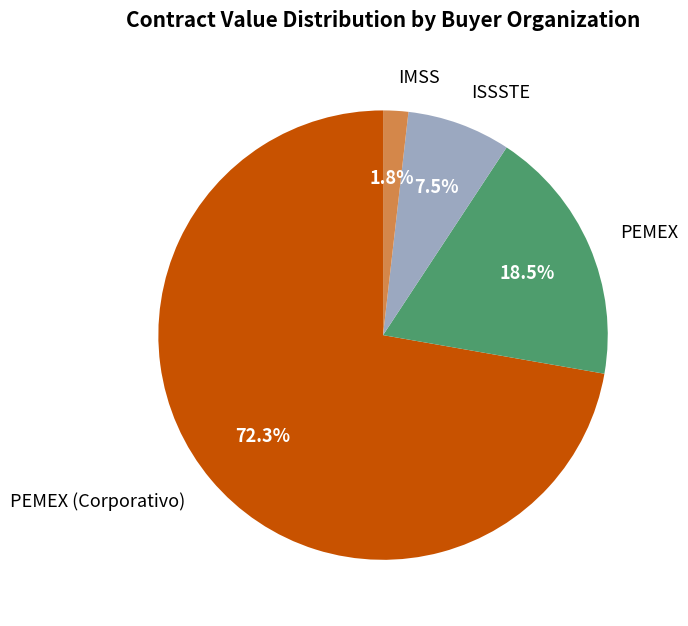

Combined, do IMSS and PEMEX account for over 50%?

No